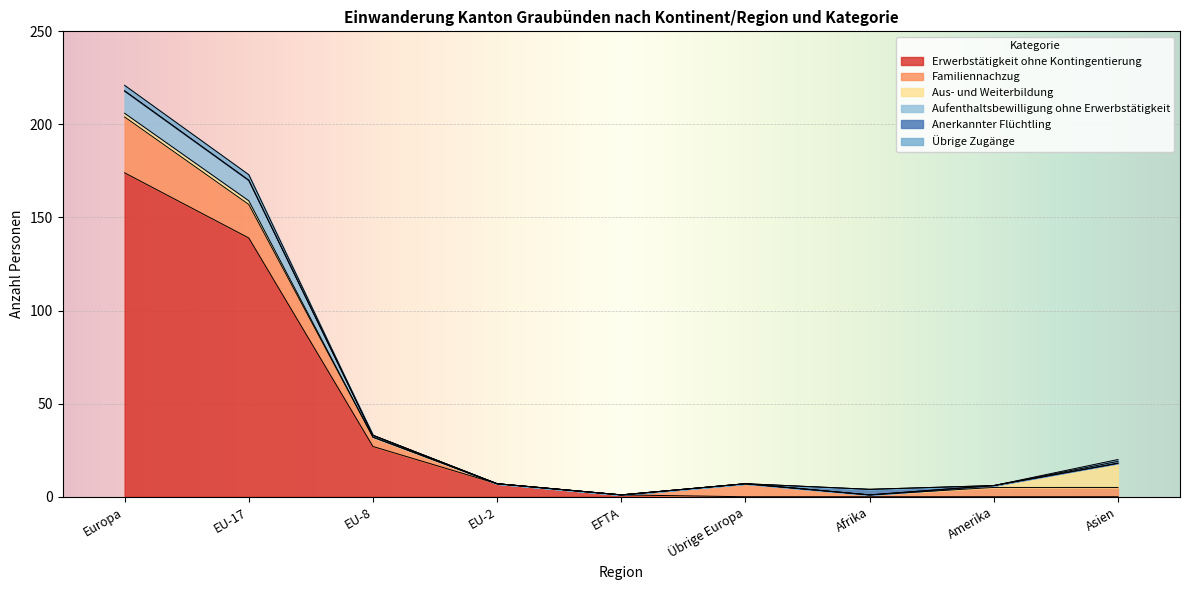

What is the total value across all series at Europa?

221